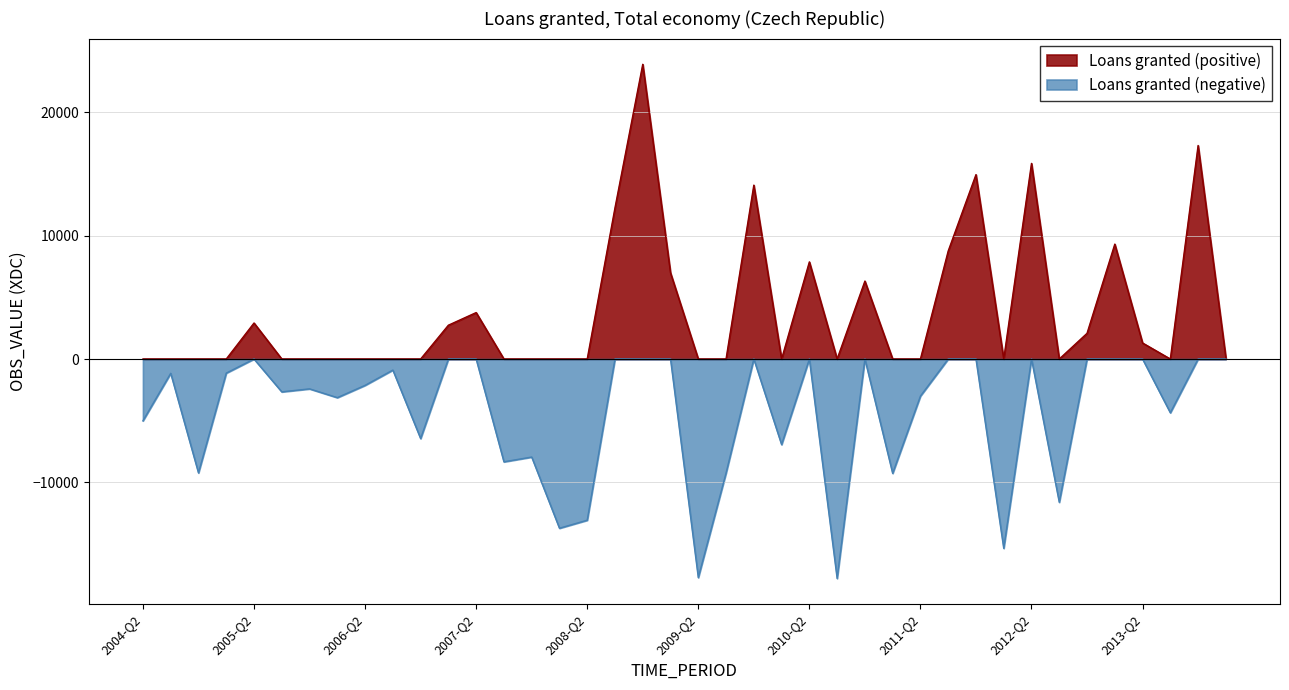

True or false: Loans granted (negative) and Loans granted (positive) intersect in this chart.

False